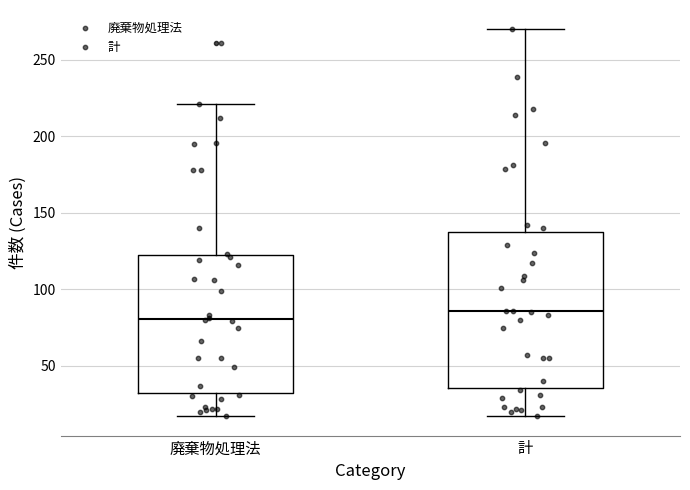

Which box's median line is the highest?

計